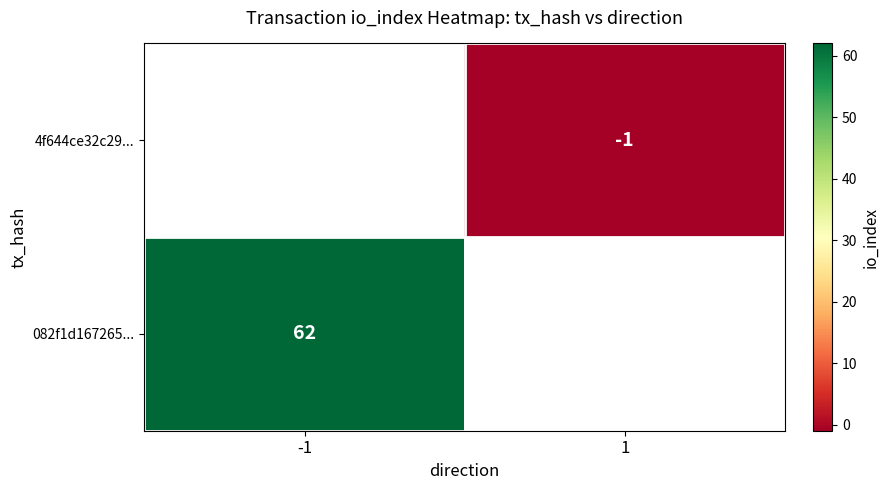

Which category has the lowest value across all series?

1